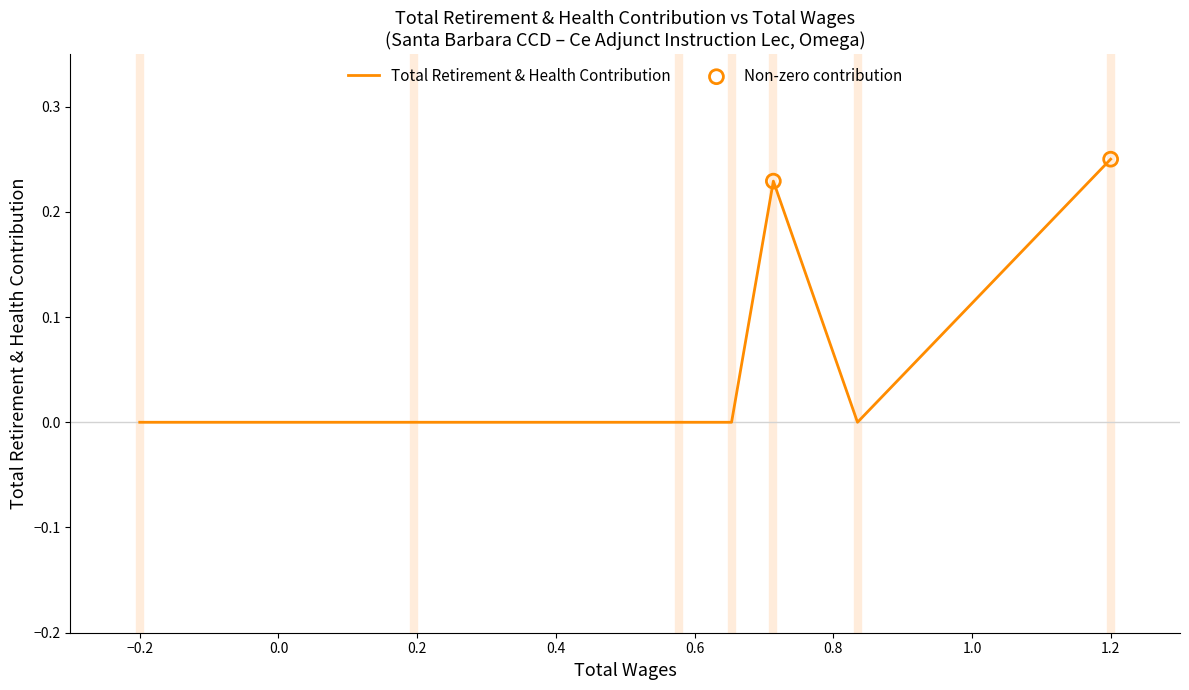

Which has a higher value, 0.6 or 0.4?

0.6